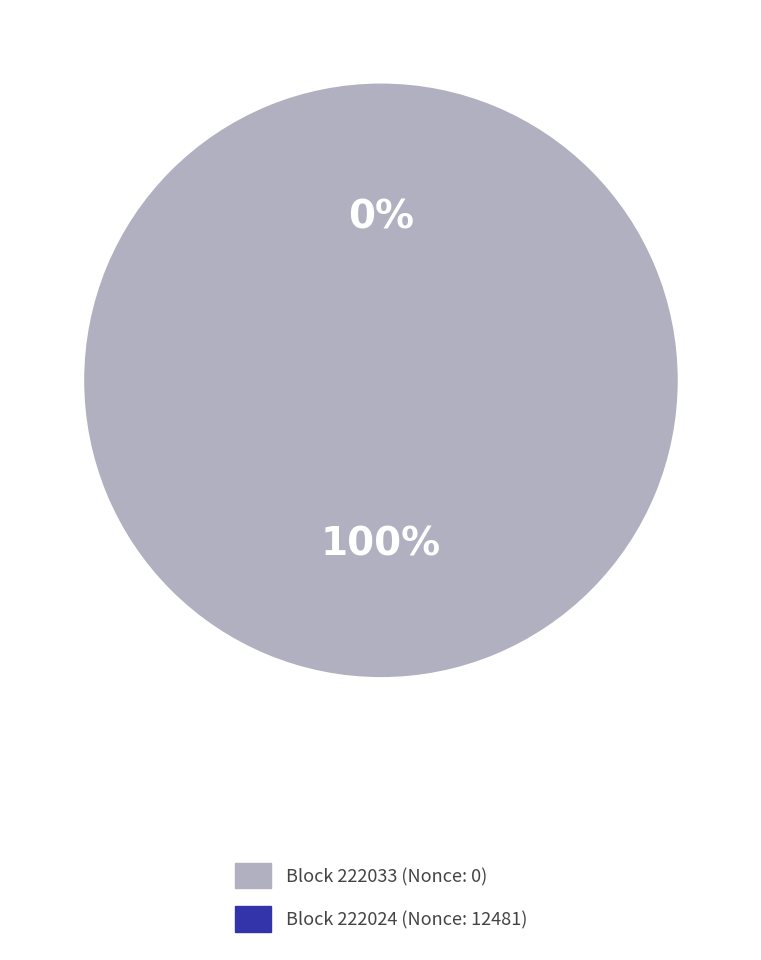

Count the number of slices in the pie.

2